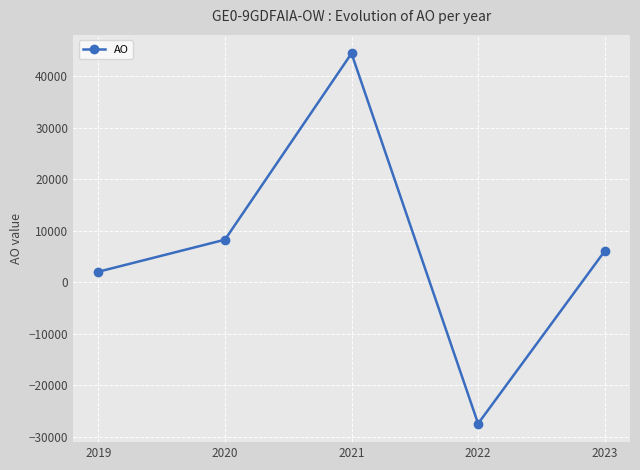

How many negative values are there?

1